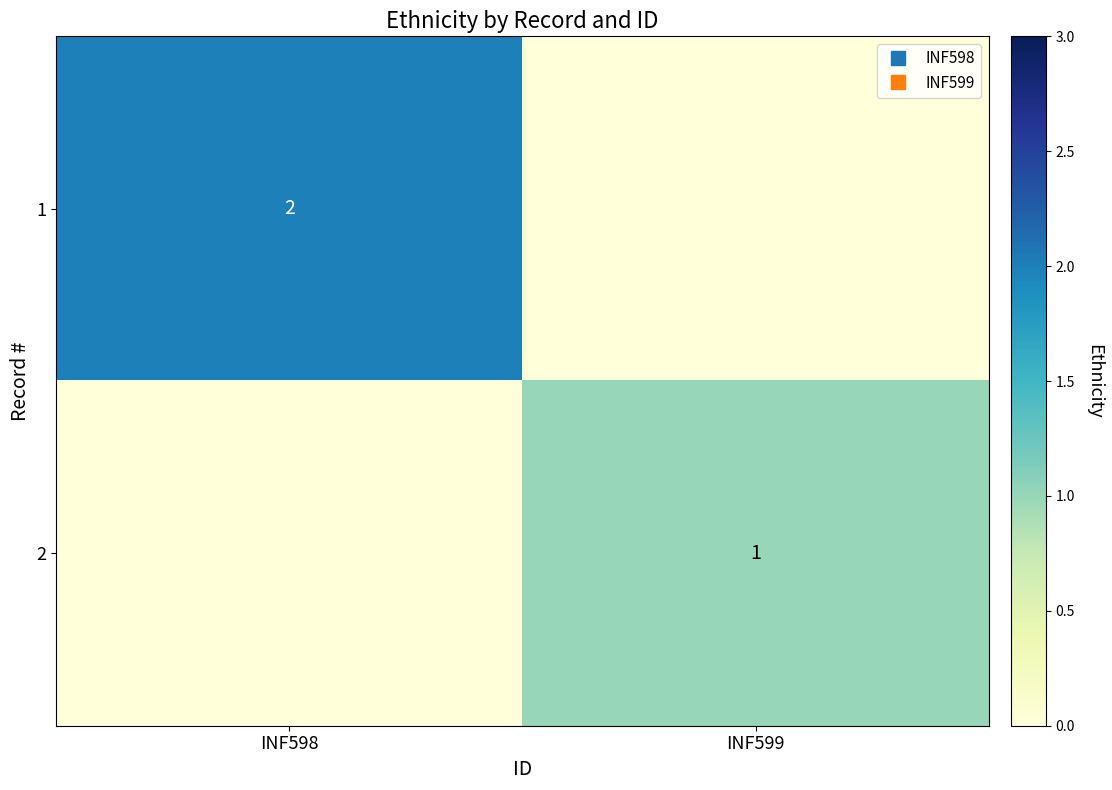

What is the difference between the maximum and minimum values in the 2 series?

1